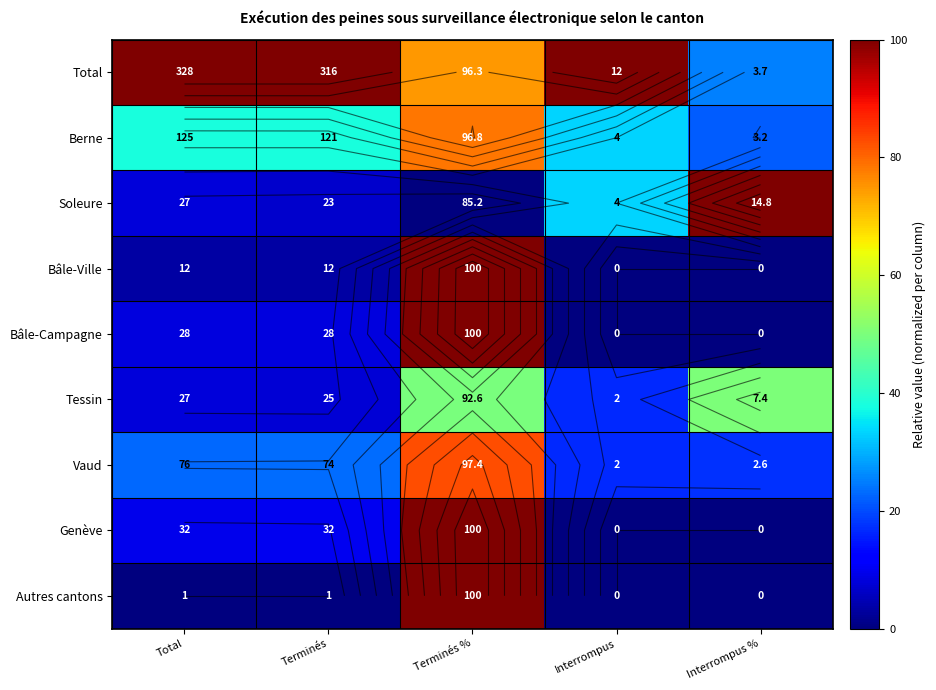

What is the total value across all series at Interrompus?

200.0